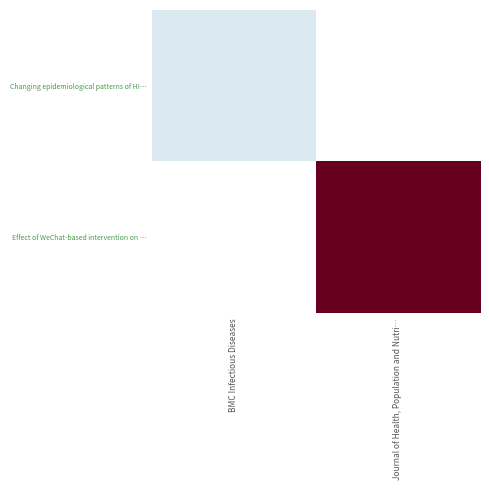

How many positive values does the Changing epidemiological patterns of HI… series have?

1